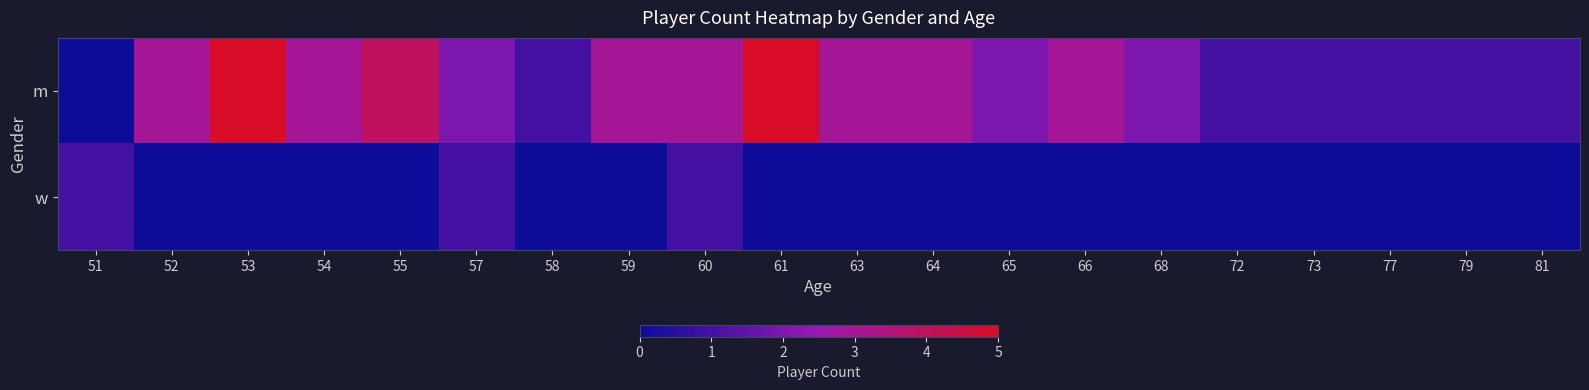

What is the spread (max minus min) of values at 64?

3